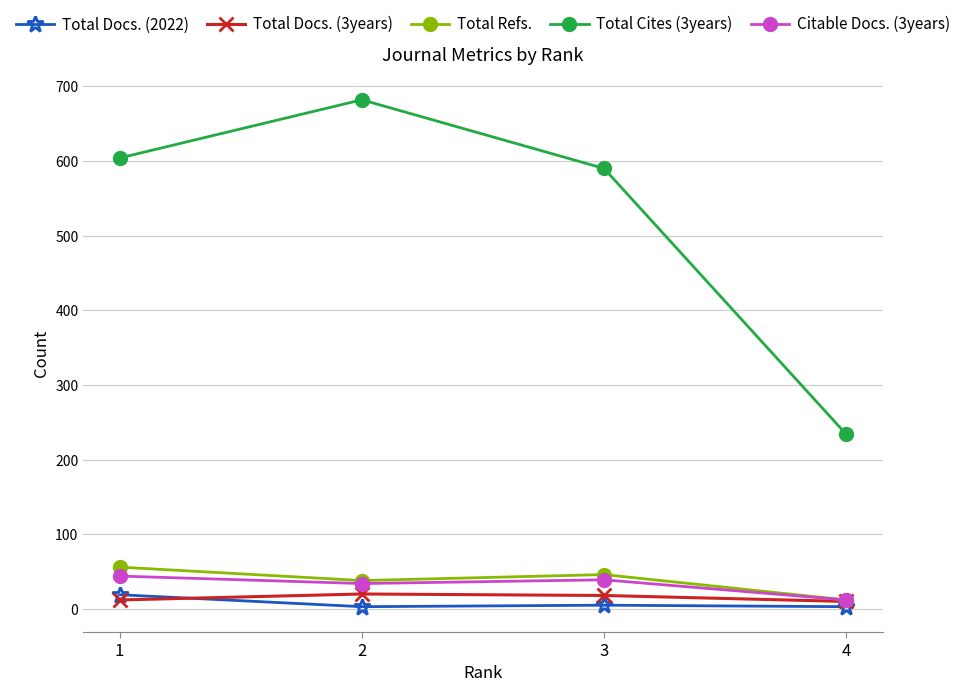

Is the value of Citable Docs. (3years) at 4 greater than the value of Total Docs. (3years) at 3?

No